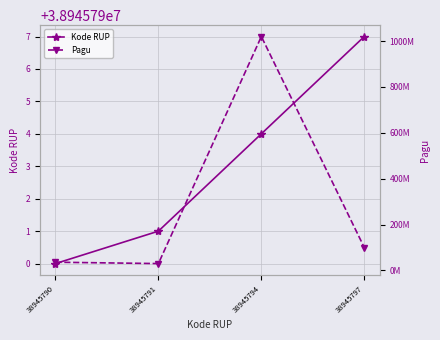

True or false: Pagu and Kode RUP cross at least once.

True